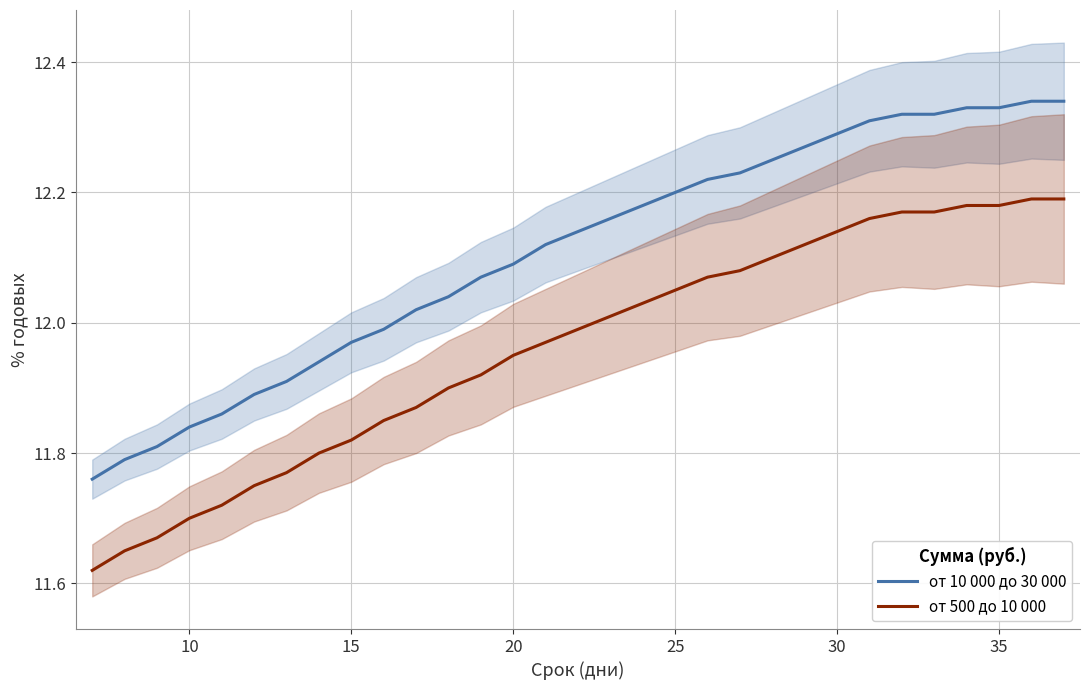

True or false: от 10 000 до 30 000 and от 500 до 10 000 intersect in this chart.

False